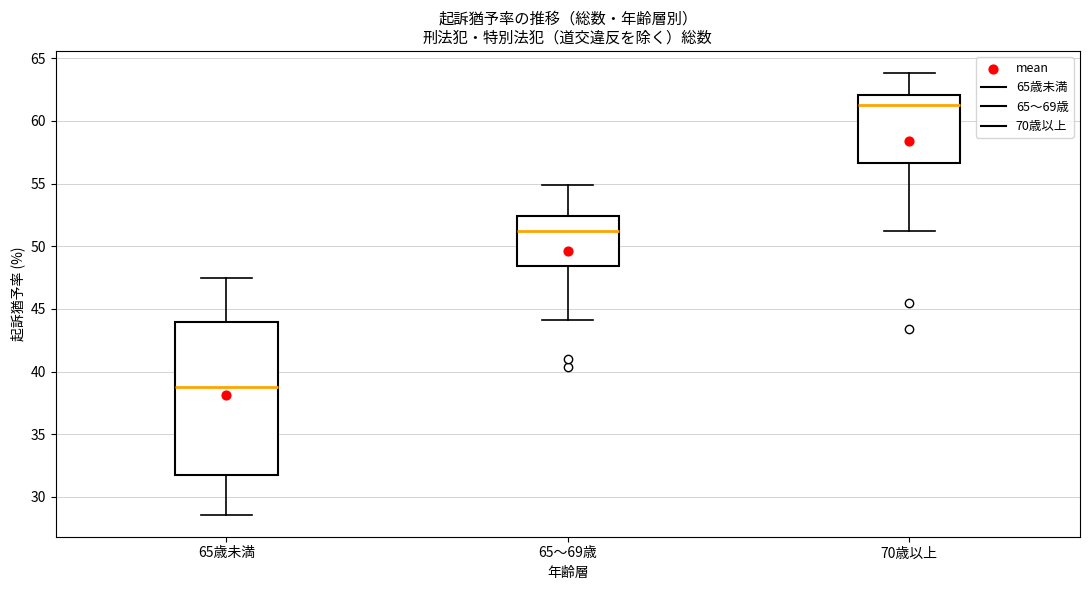

Which box has the lowest median line?

65歳未満